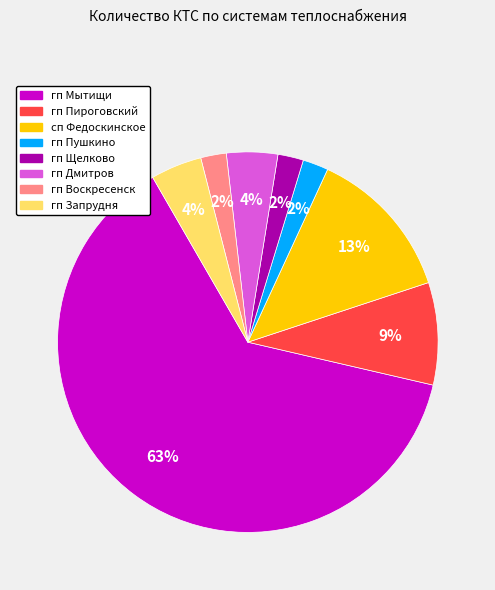

Which category has the biggest portion of the pie?

гп Мытищи